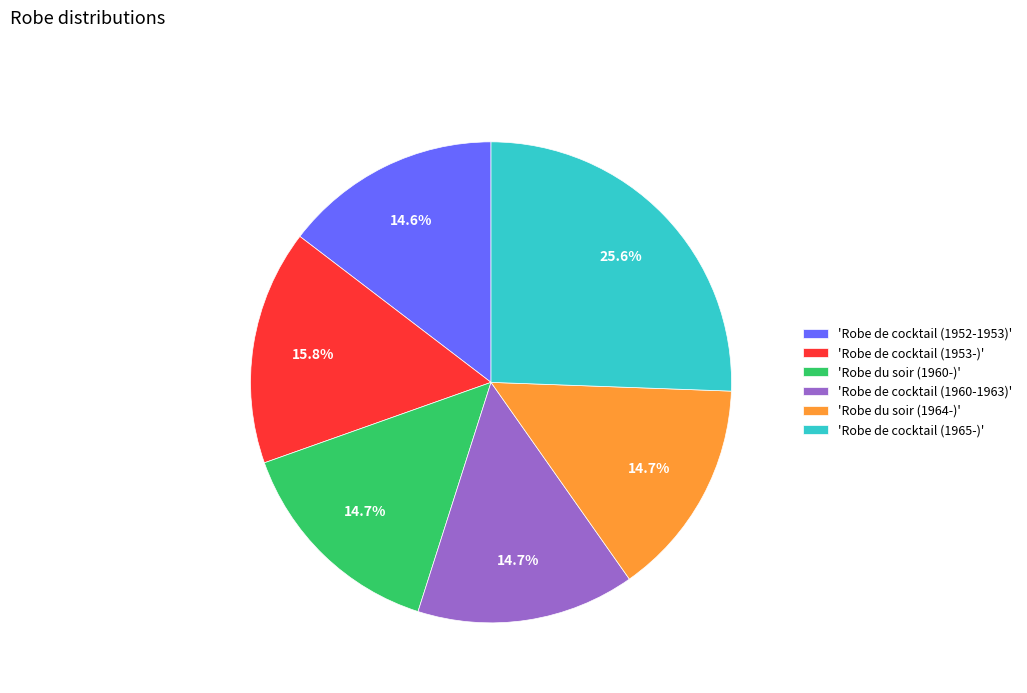

Is 'Robe de cocktail (1953-)' the majority of the pie?

No